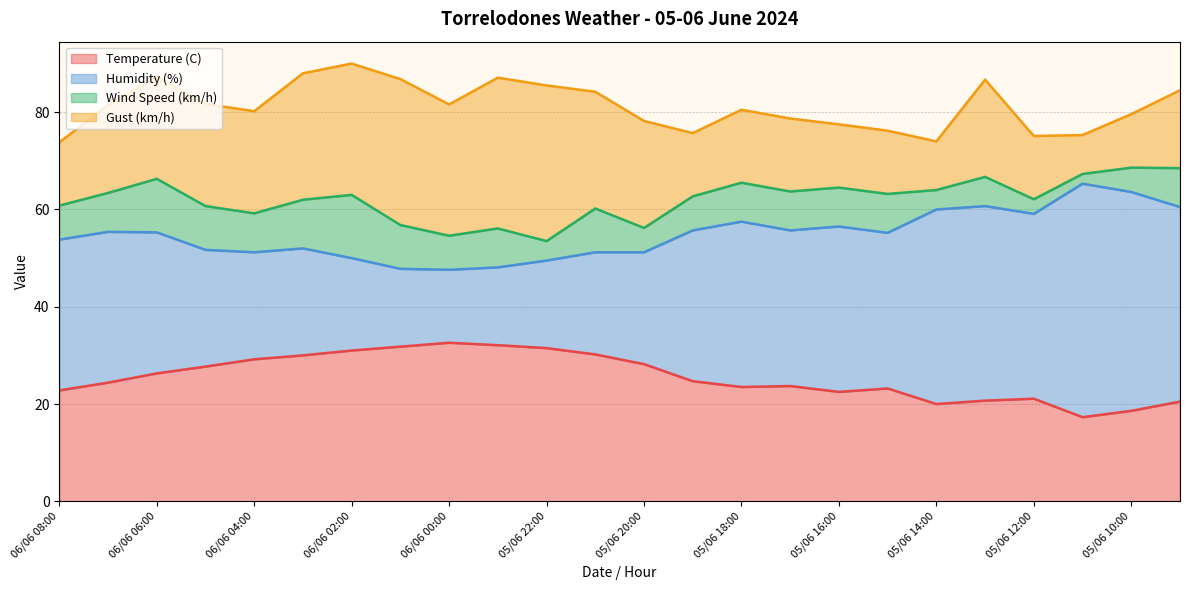

Reading left to right, extract all data points from this chart.

Temperature (C): 20.5	18.6	17.3	21.1	20.7	20.0	23.2	22.5	23.7	23.5	24.7	28.2	30.2	31.5	32.1	32.6	31.8	31.0	30.0	29.2	27.7	26.3	24.4	22.8
Humidity (%): 40.0	45.0	48.0	38.0	40.0	40.0	32.0	34.0	32.0	34.0	31.0	23.0	21.0	18.0	16.0	15.0	16.0	19.0	22.0	22.0	24.0	29.0	31.0	31.0
Wind Speed (km/h): 8.0	5.0	2.0	3.0	6.0	4.0	8.0	8.0	8.0	8.0	7.0	5.0	9.0	4.0	8.0	7.0	9.0	13.0	10.0	8.0	9.0	11.0	8.0	7.0
Gust (km/h): 16.0	11.0	8.0	13.0	20.0	10.0	13.0	13.0	15.0	15.0	13.0	22.0	24.0	32.0	31.0	27.0	30.0	27.0	26.0	21.0	21.0	21.0	18.0	13.0